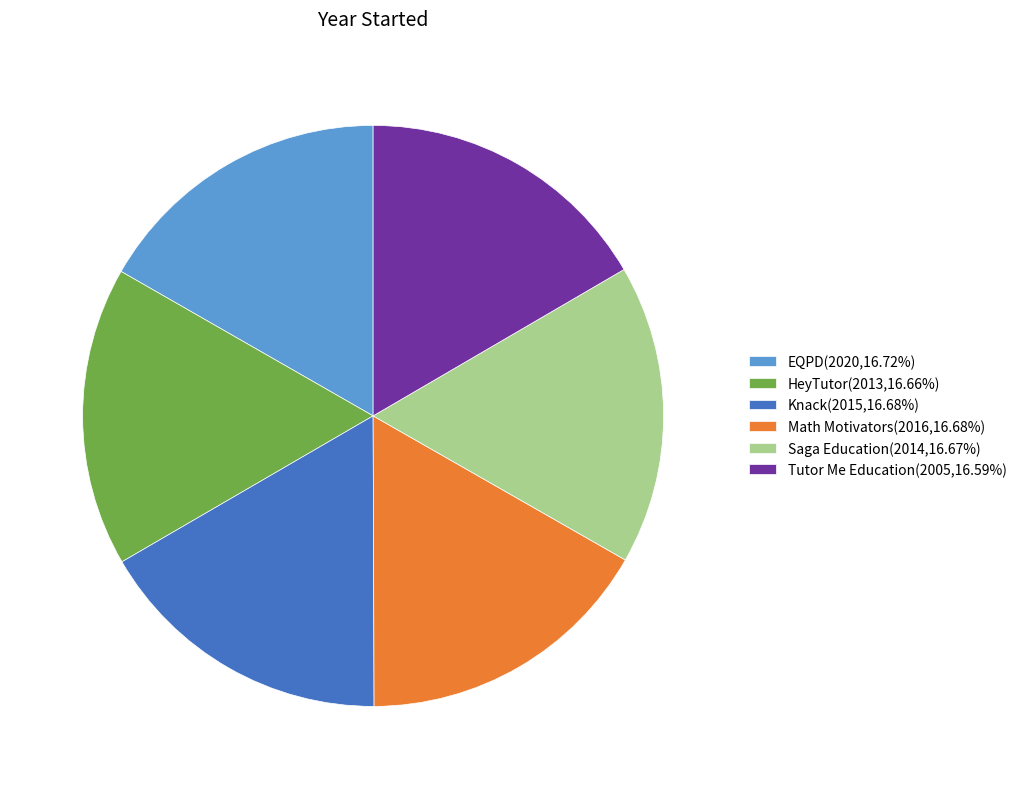

What is the ratio of the value at Tutor Me Education(2005,16.59%) to the value at EQPD(2020,16.72%)?

1.0